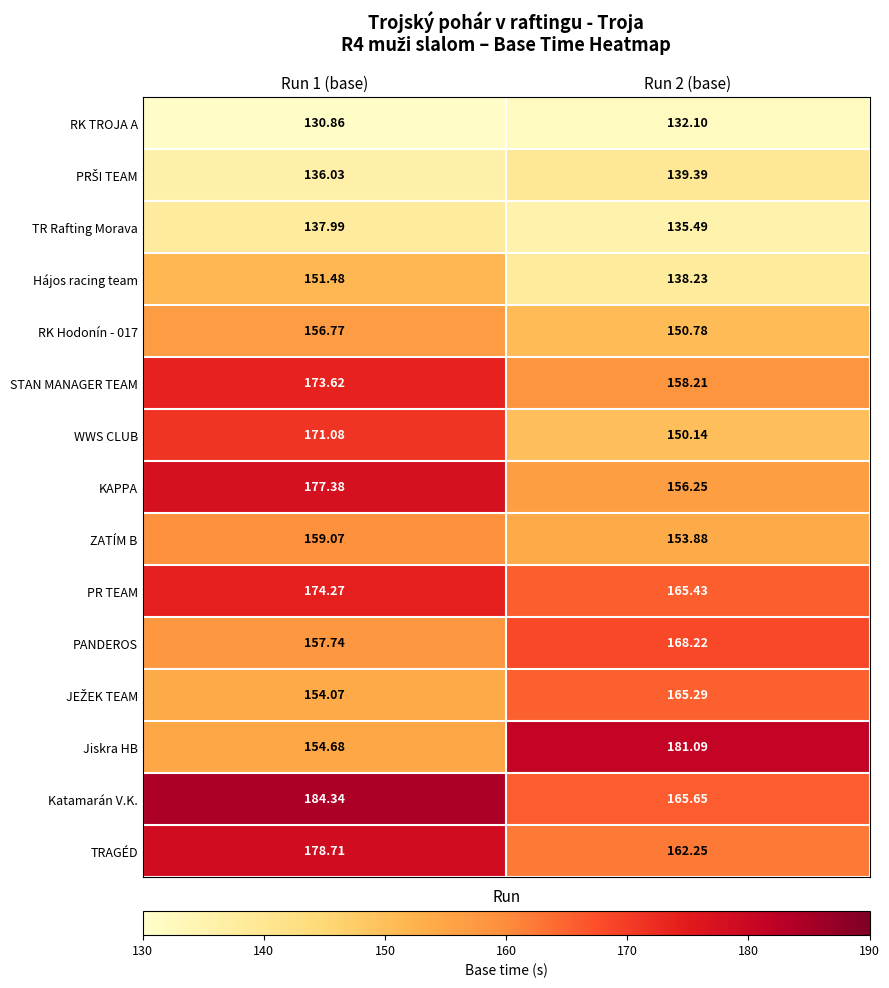

Which series has the largest total across all categories?

Katamarán V.K.